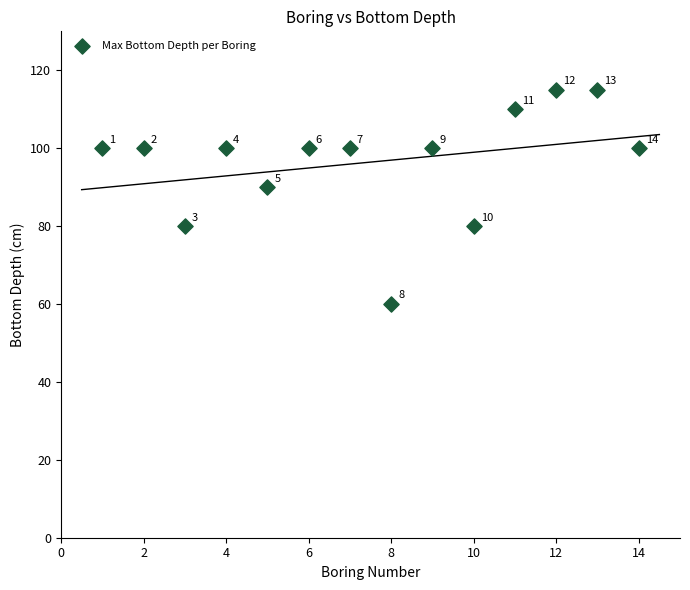

What is the range of X values (max minus min)?

13